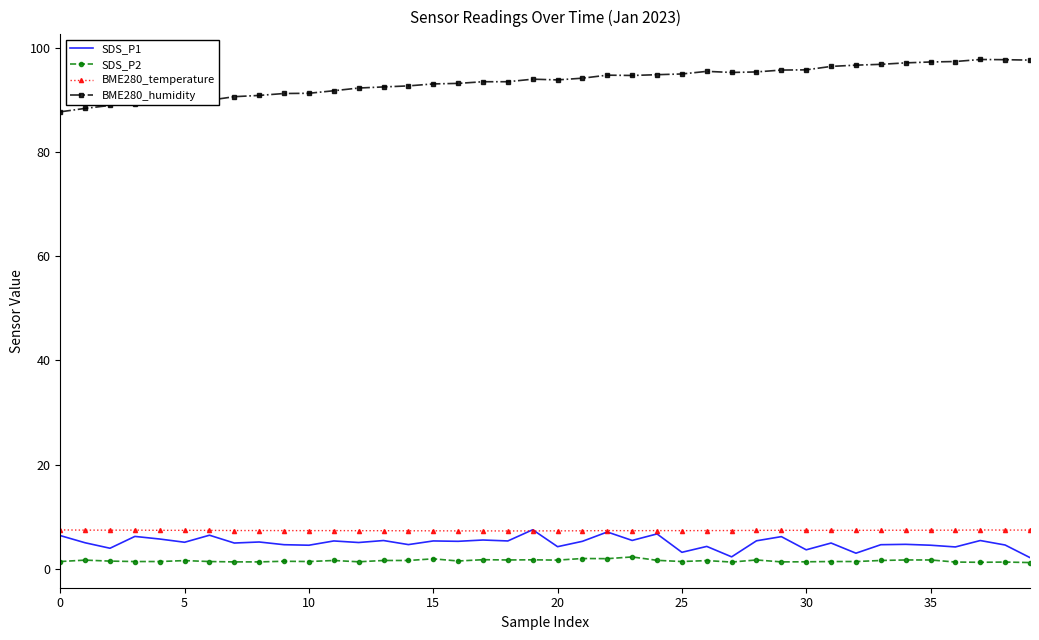

What is the maximum value shown in the chart?

97.8